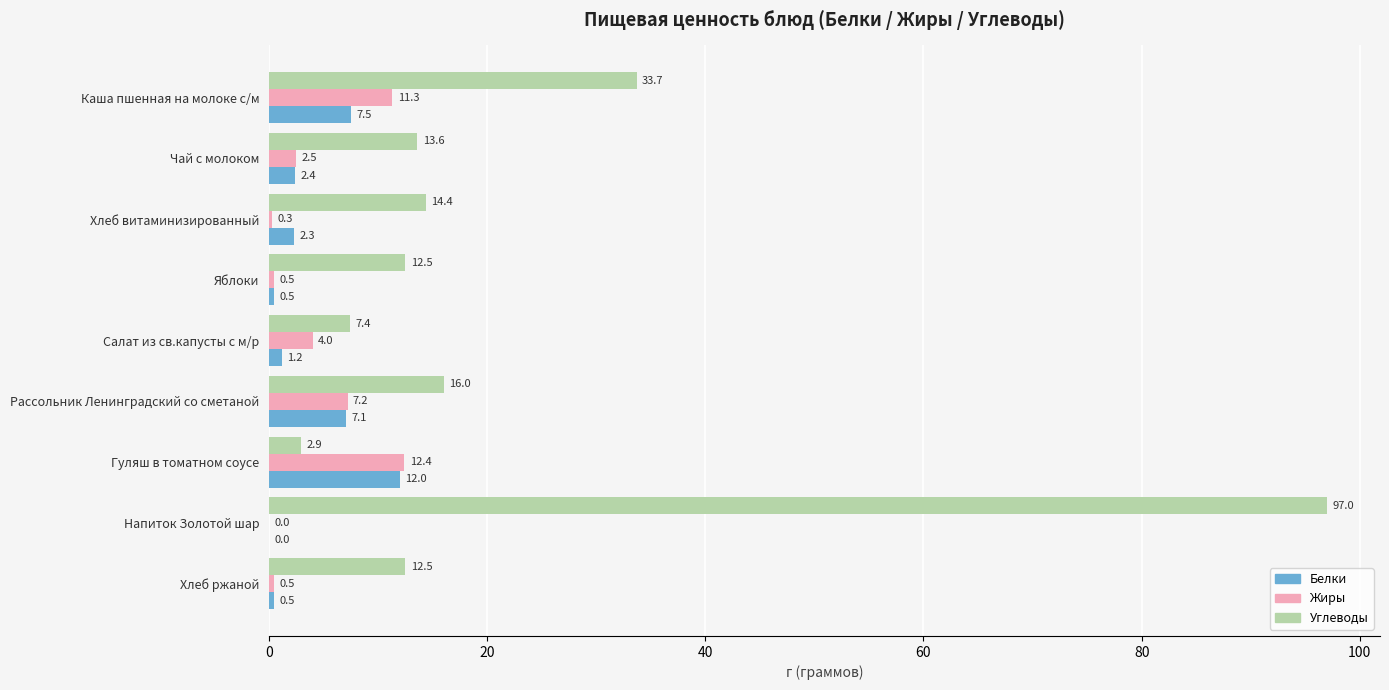

Which series has the largest total across all categories?

Углеводы